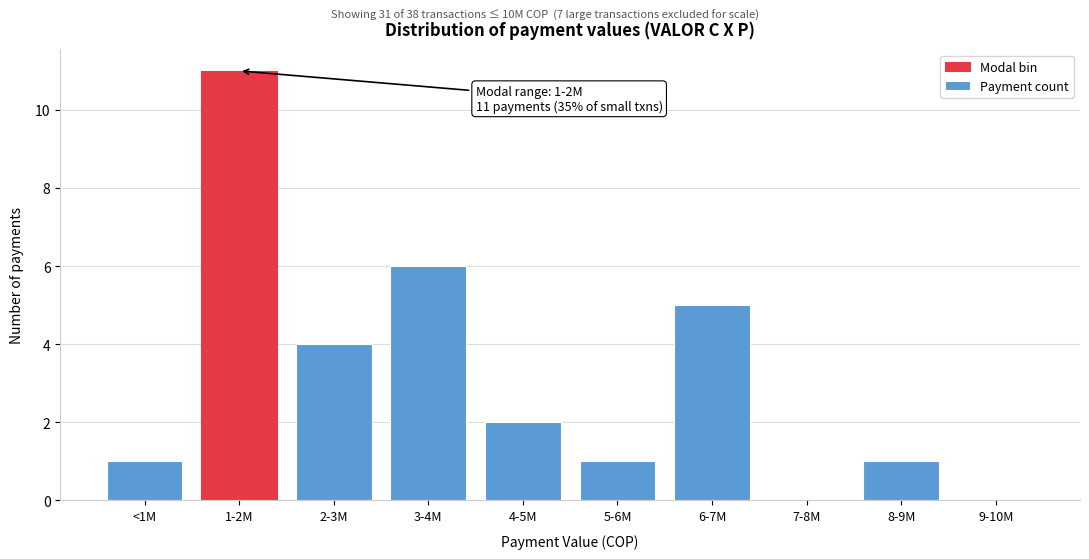

Reading right to left, what are all the values shown in this chart?

9-10M=0	8-9M=1	7-8M=0	6-7M=5	5-6M=1	4-5M=2	3-4M=6	2-3M=4	1-2M=11	<1M=1